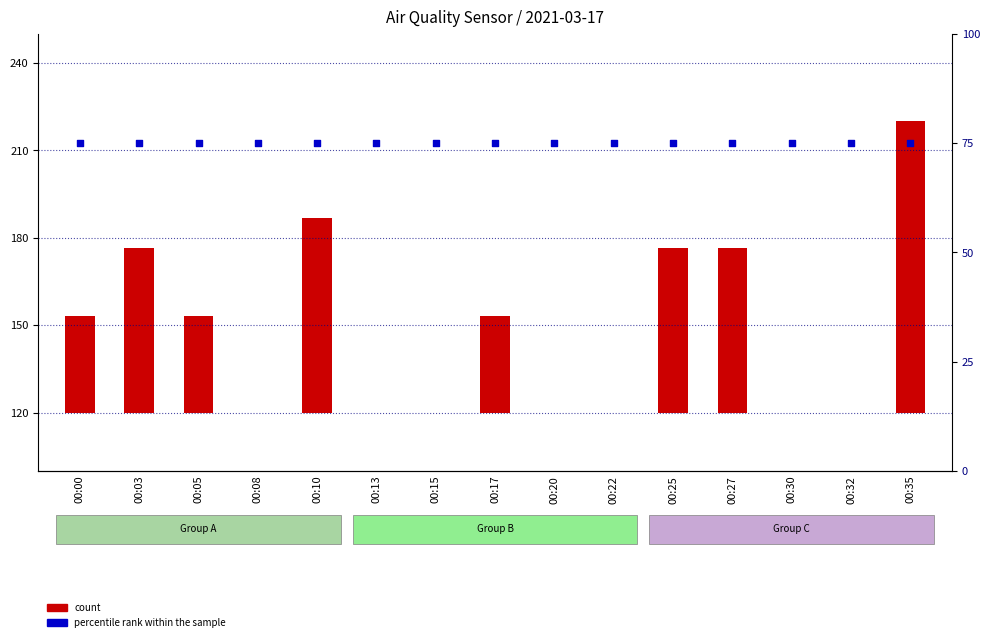

What are all the series names shown in the legend?

count, percentile rank within the sample